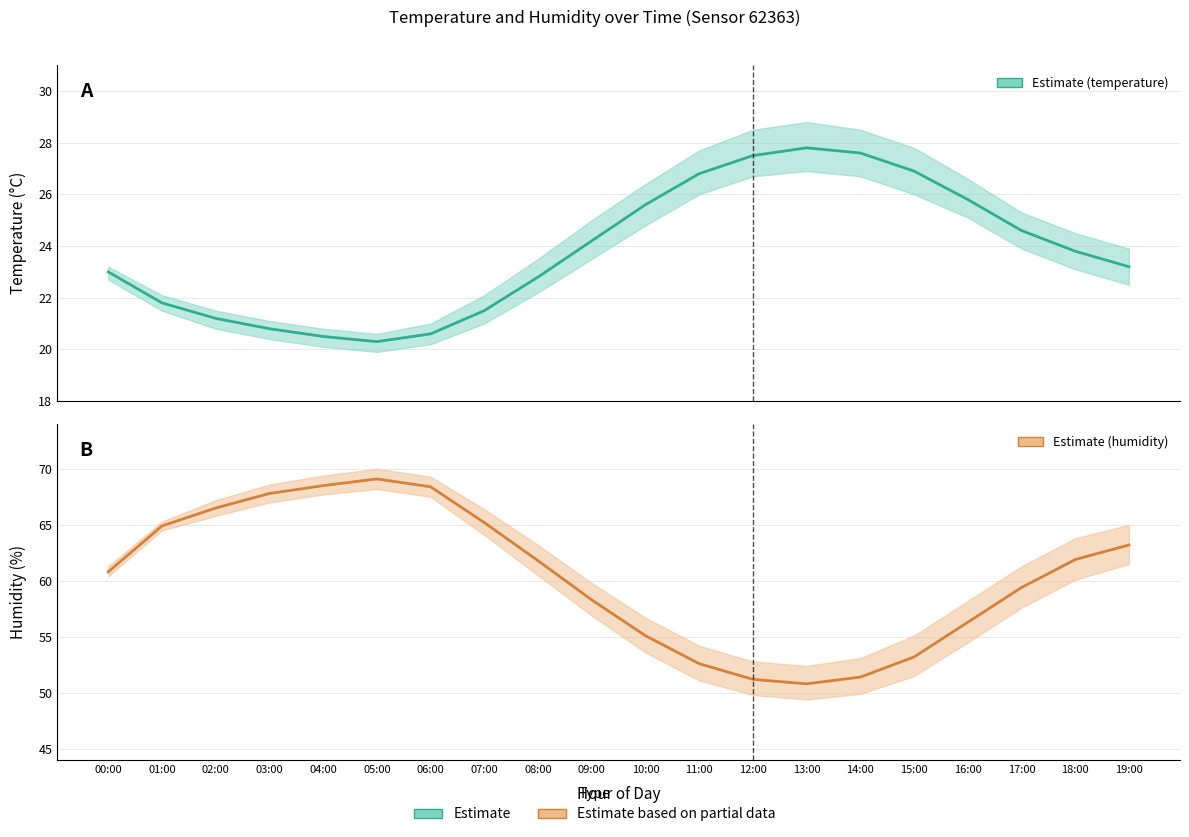

The value of temperature at 02:00 is 21.2. True or false?

True